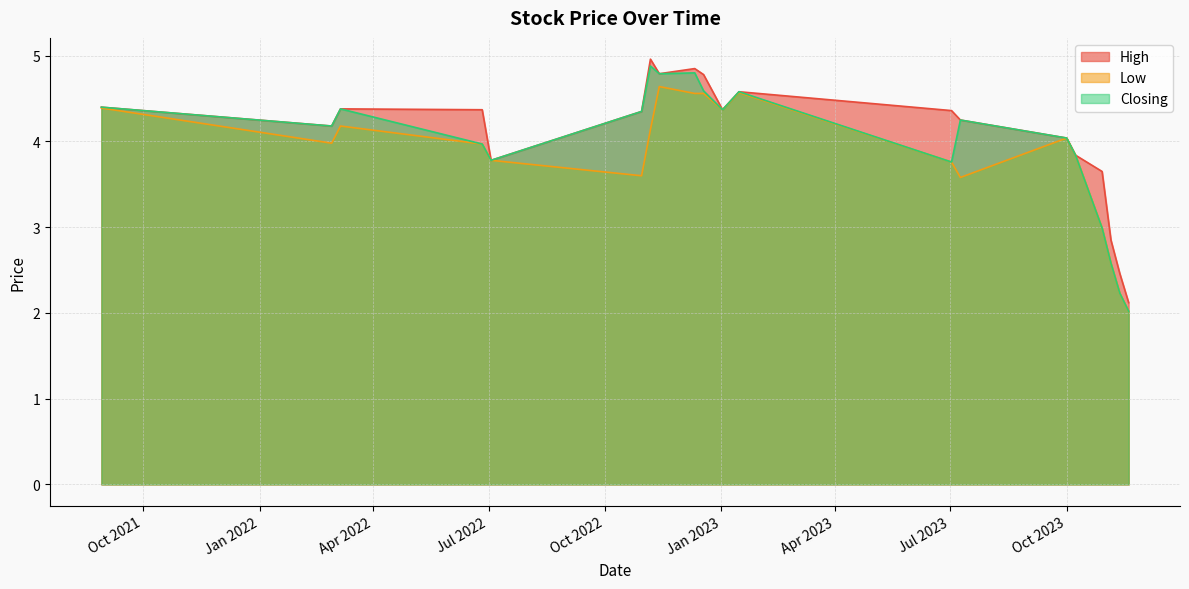

True or false: High and Closing cross at least once.

False